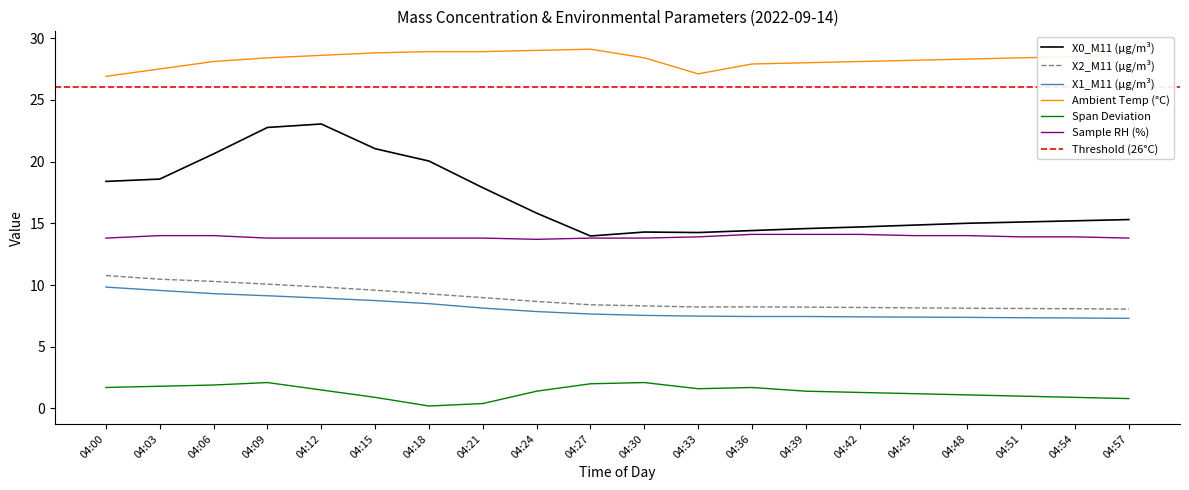

What value does the Ambient Temp (°C) series have at 04:45?

28.2